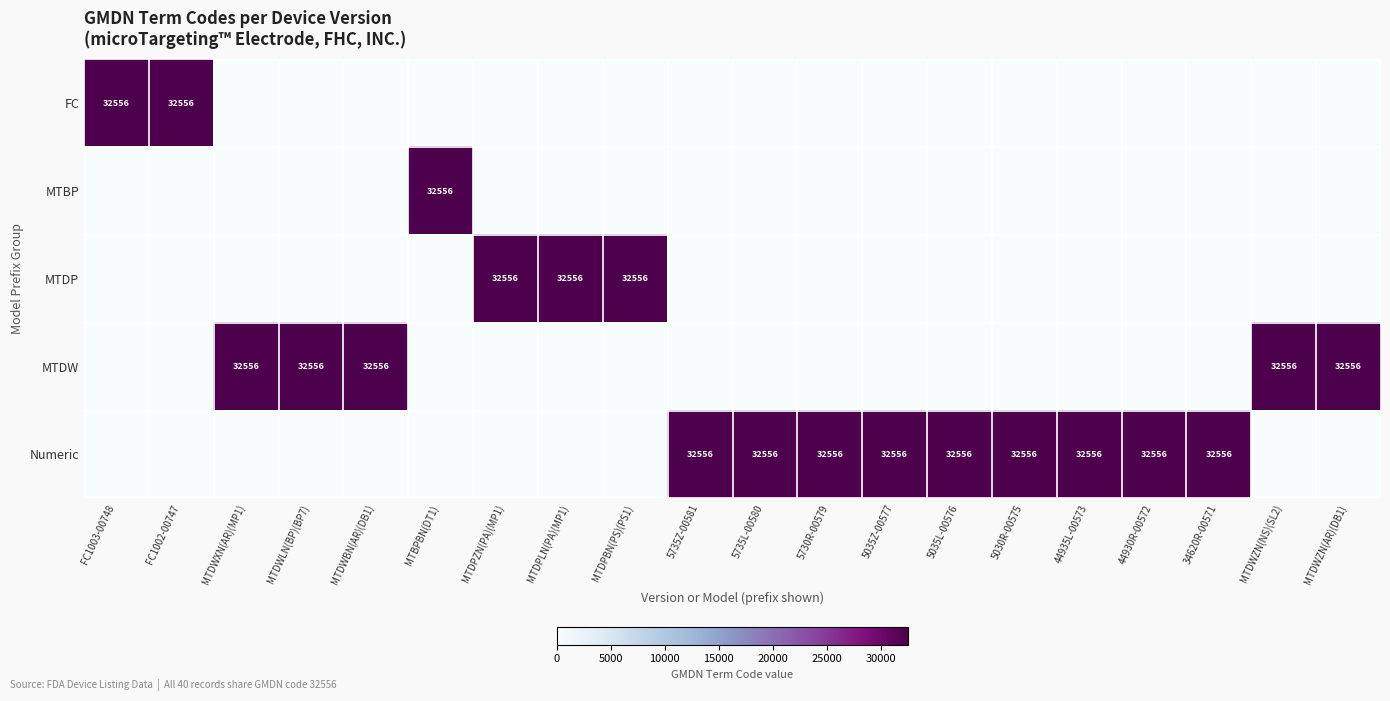

The MTDW series shows 22664 at MTDWBN(AR)(DB1). True or false?

False